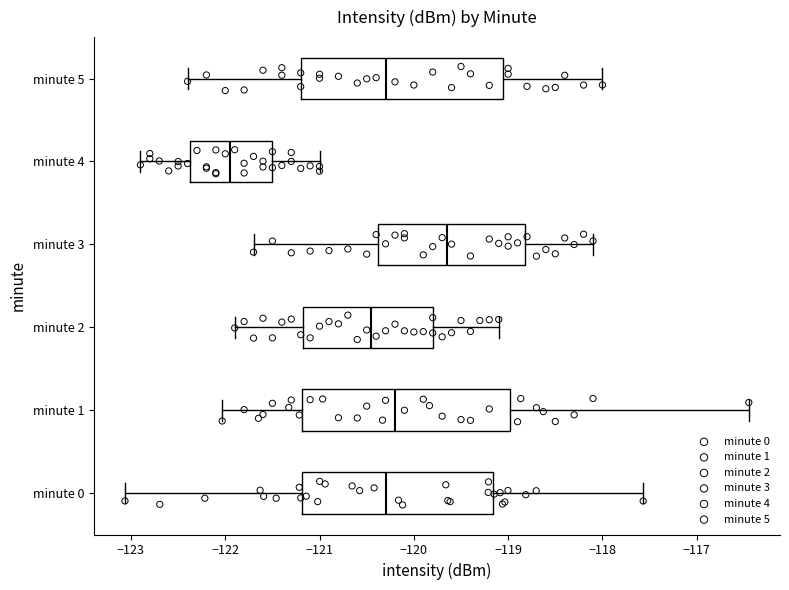

Where is the left edge of the box for minute 0 on the x-axis? The values are not printed on the chart, so give them approximately, as read against the axis.

-121.2